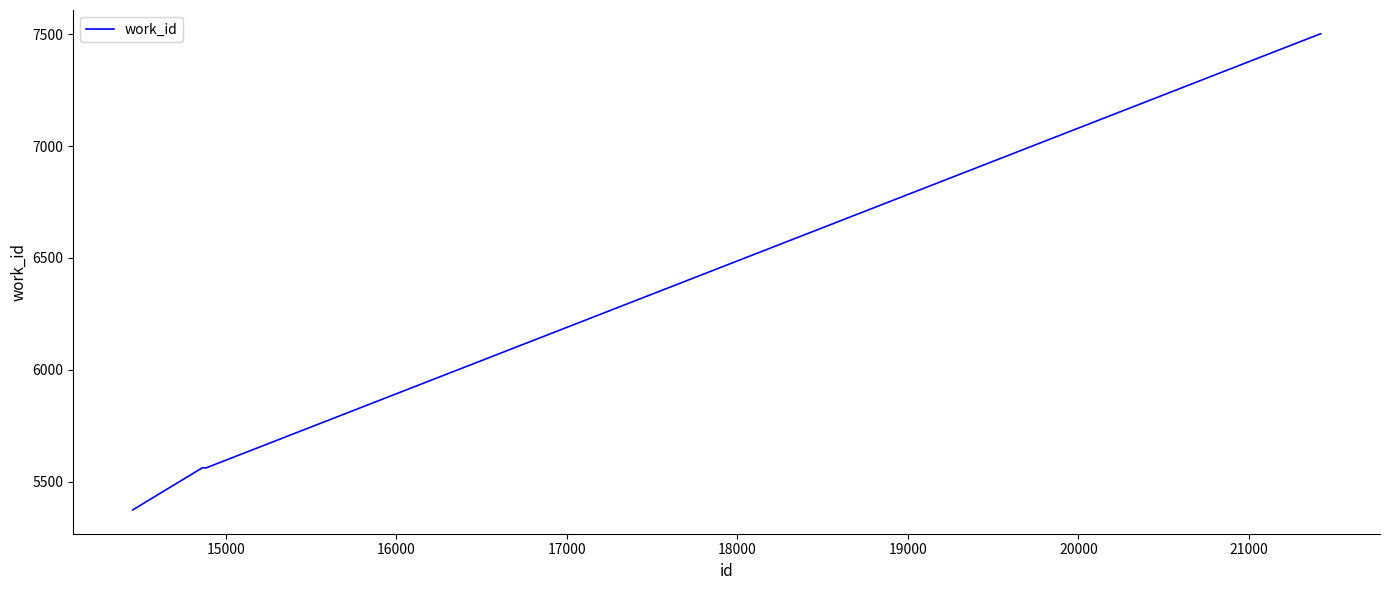

What is the minimum value shown in the chart?

5374